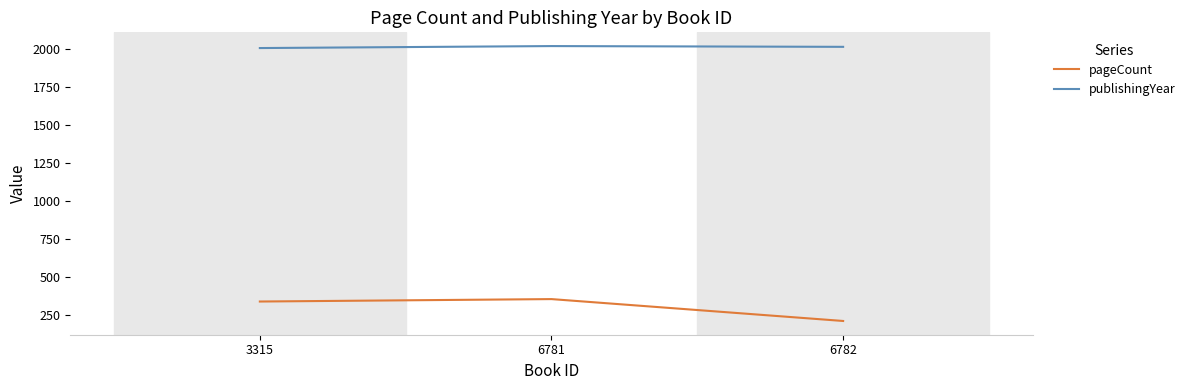

What is the spread (max minus min) of values at 6782?

1804